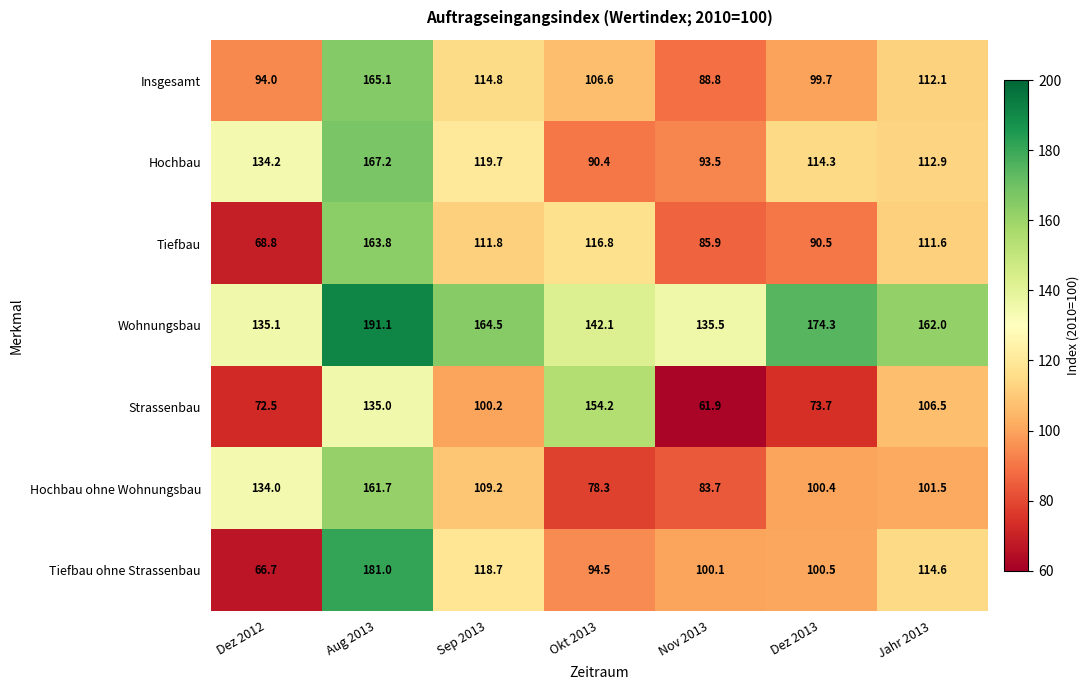

Where does the Tiefbau series first go above 111?

Aug 2013